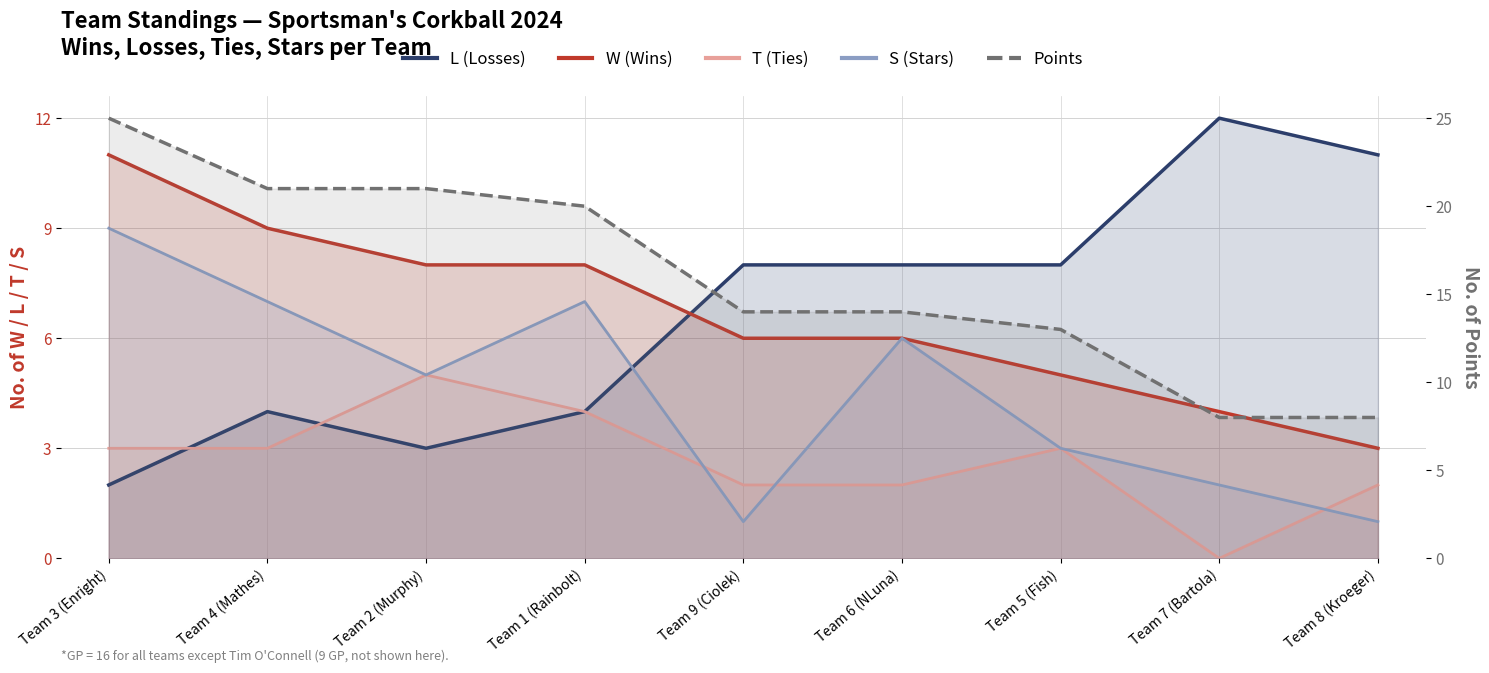

What is the approximate value of Points at Team 8 (Kroeger), to the nearest 10?

10